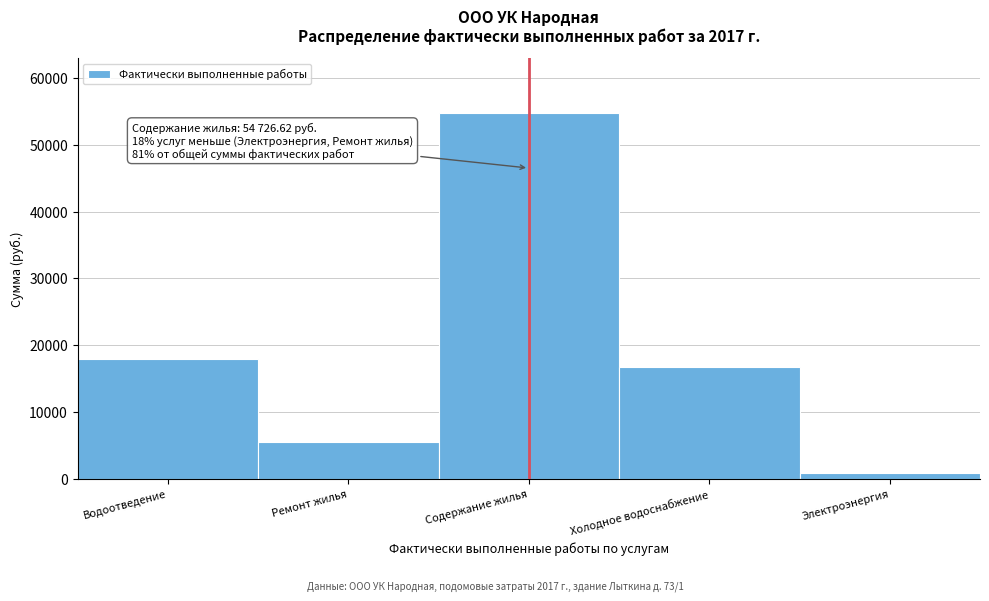

What is the value of the 2nd bar from the left?

5580.0